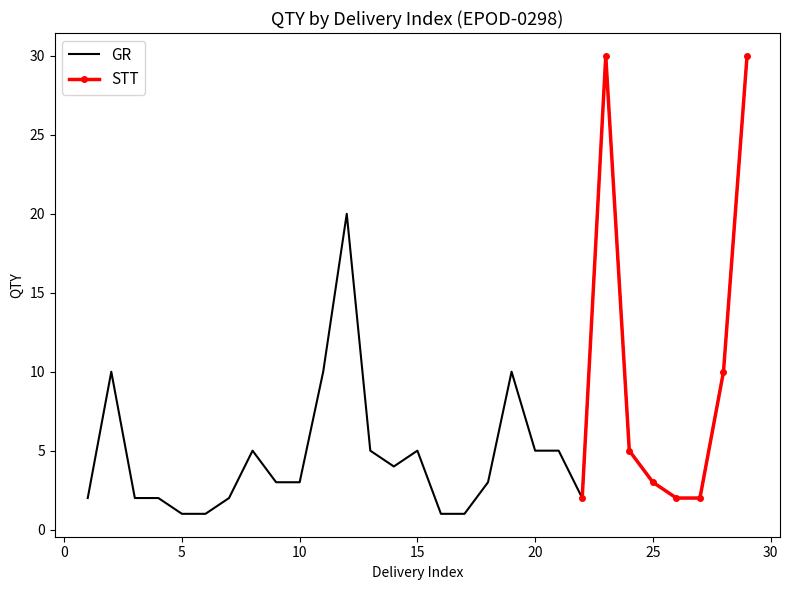

True or false: there are more than 1 points higher than both neighbors.

True